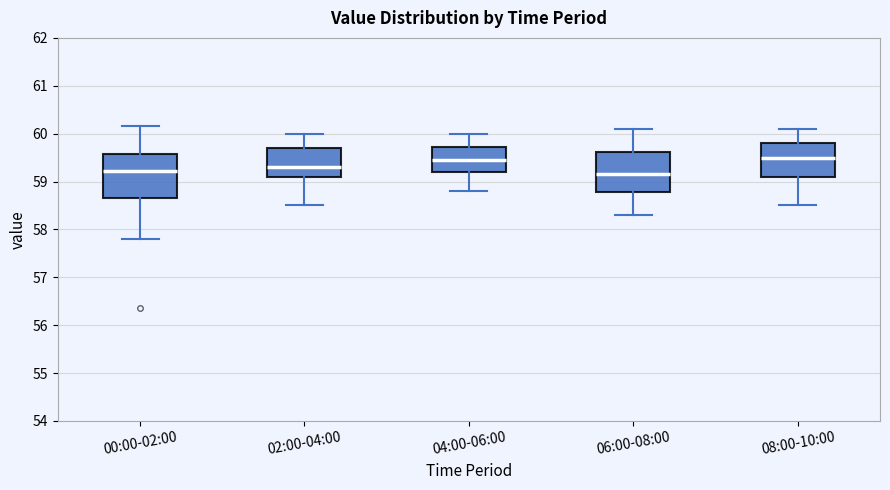

Where is the upper edge of the box for 00:00-02:00 on the y-axis? The values are not printed on the chart, so give them approximately, as read against the axis.

59.6